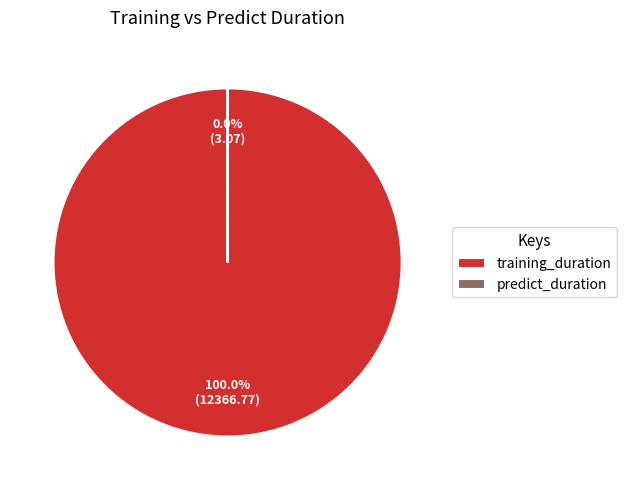

Does training_duration represent more than half of the total?

Yes